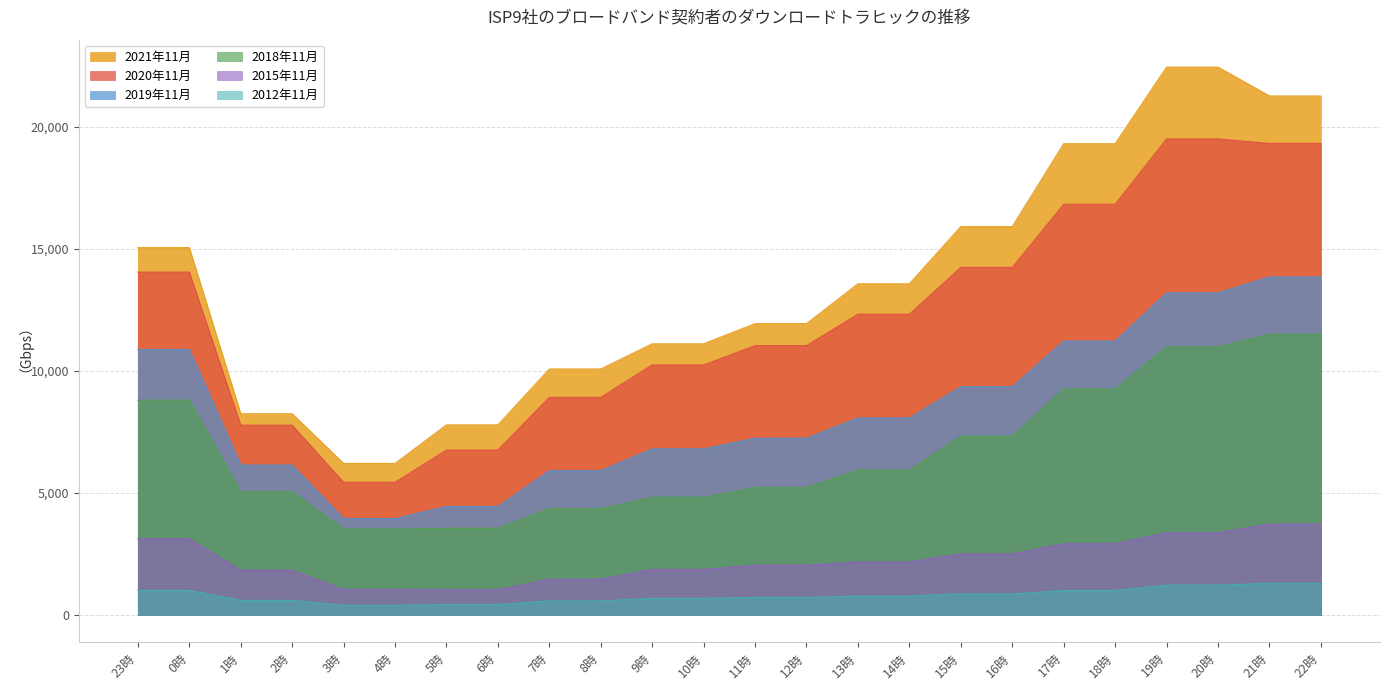

At which category is the sum across all series the highest?

21時